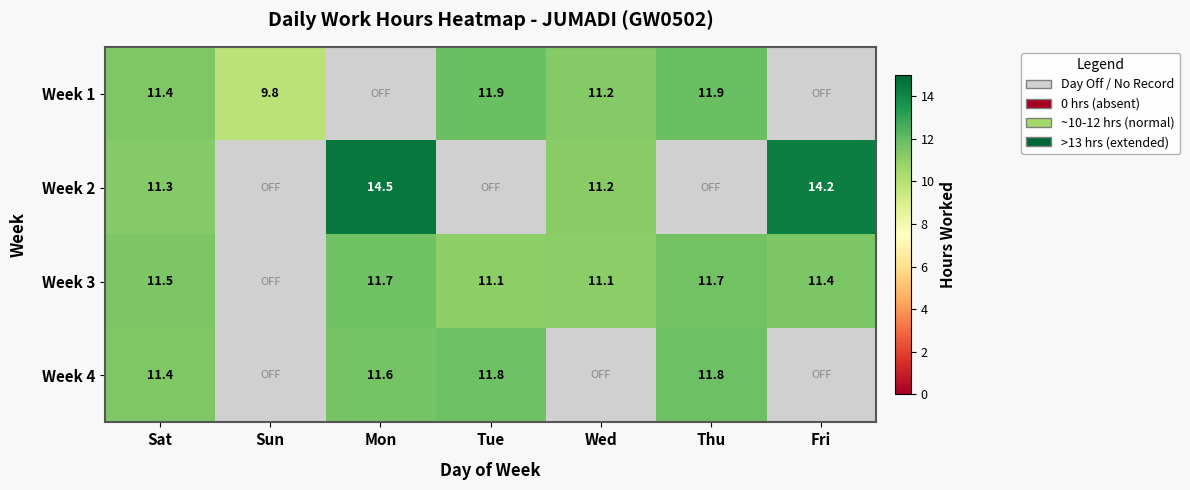

The Week 2 series shows 3.7 at Fri. True or false?

False